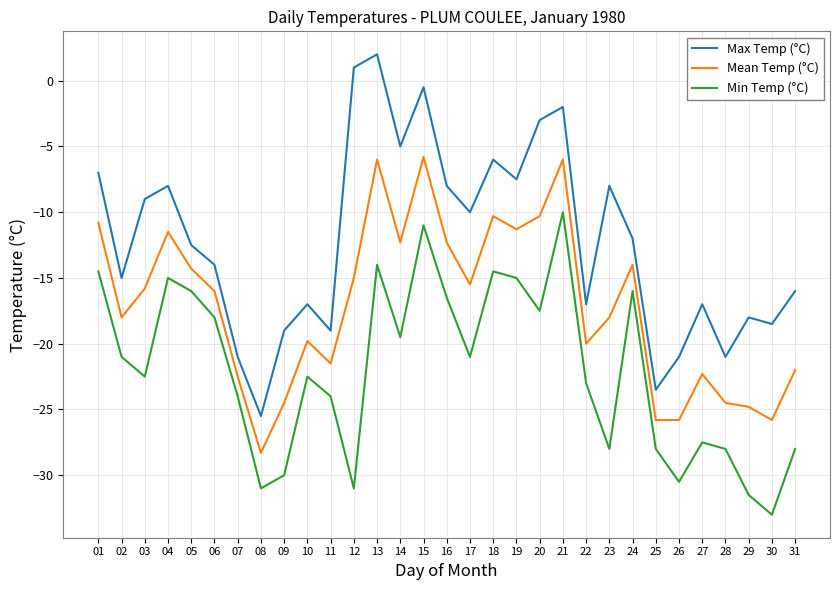

Is the value of Max Temp (°C) at 28 greater than the value of Min Temp (°C) at 16?

No